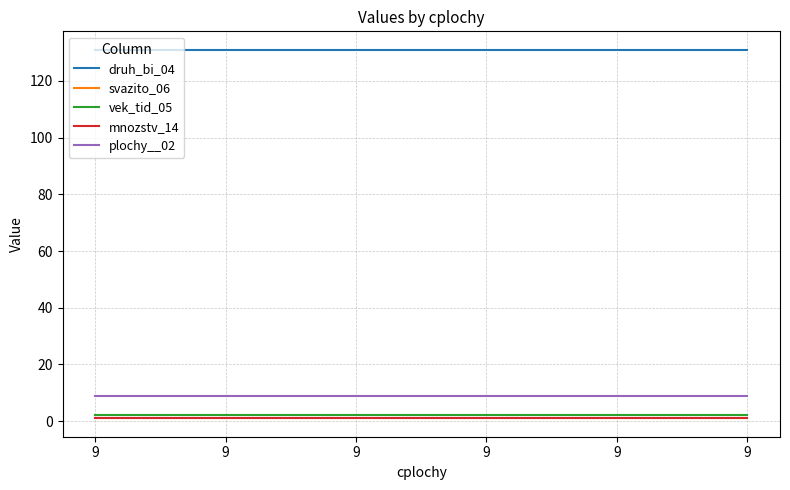

What is the highest value of the mnozstv_14 series?

1.0